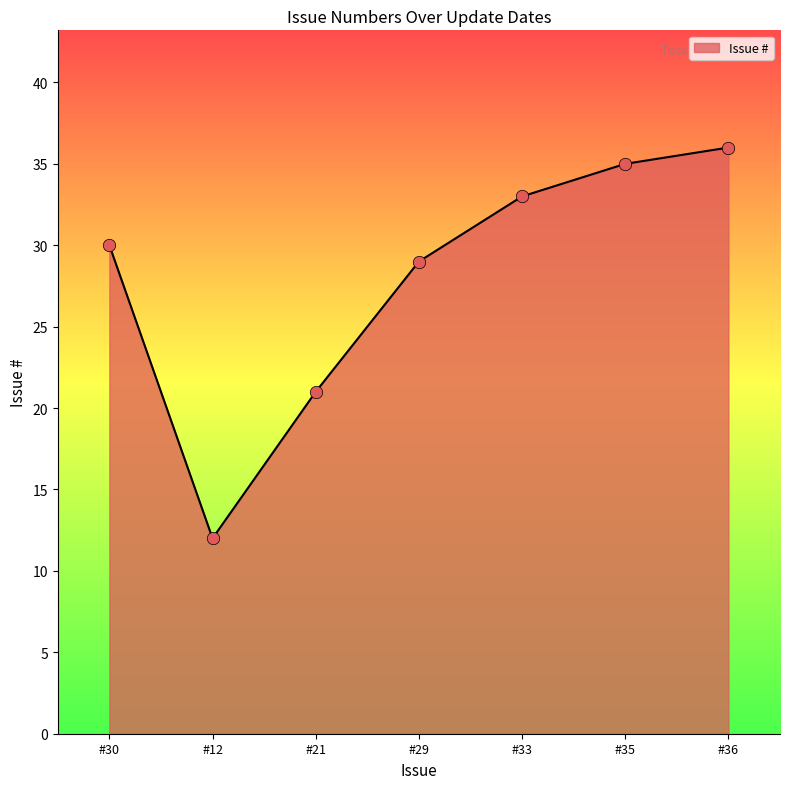

What is the change in value from #12 to #36?

+24